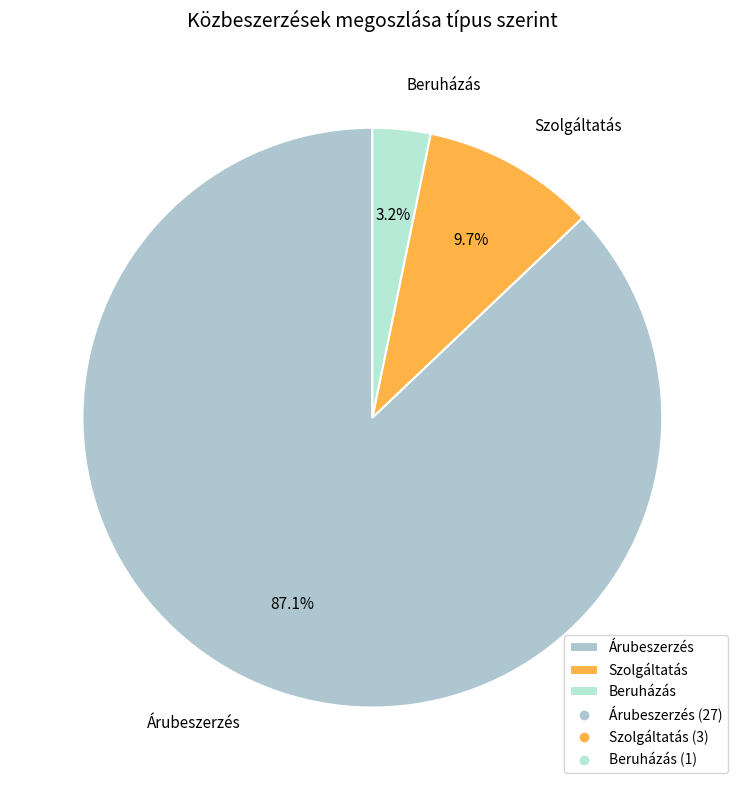

What percentage is the Szolgáltatás slice, to the nearest percent?

10%